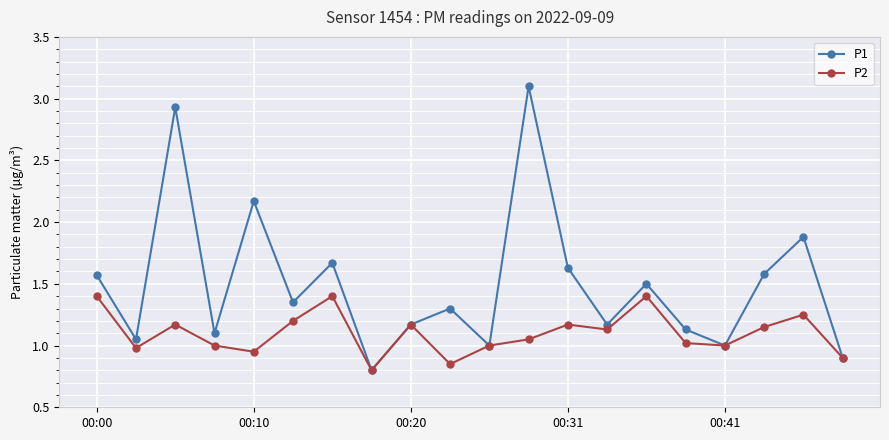

Which series has the widest spread of values?

P1